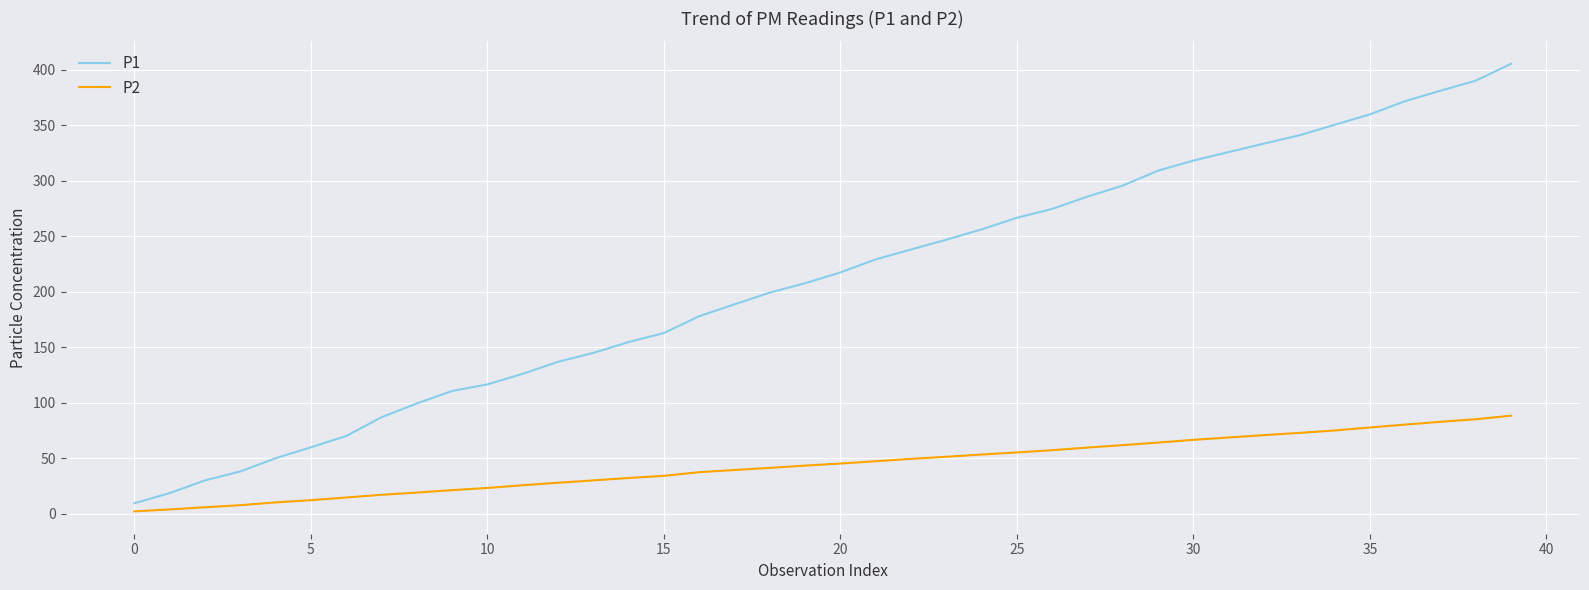

What is the sum of all P2 values?

1758.4